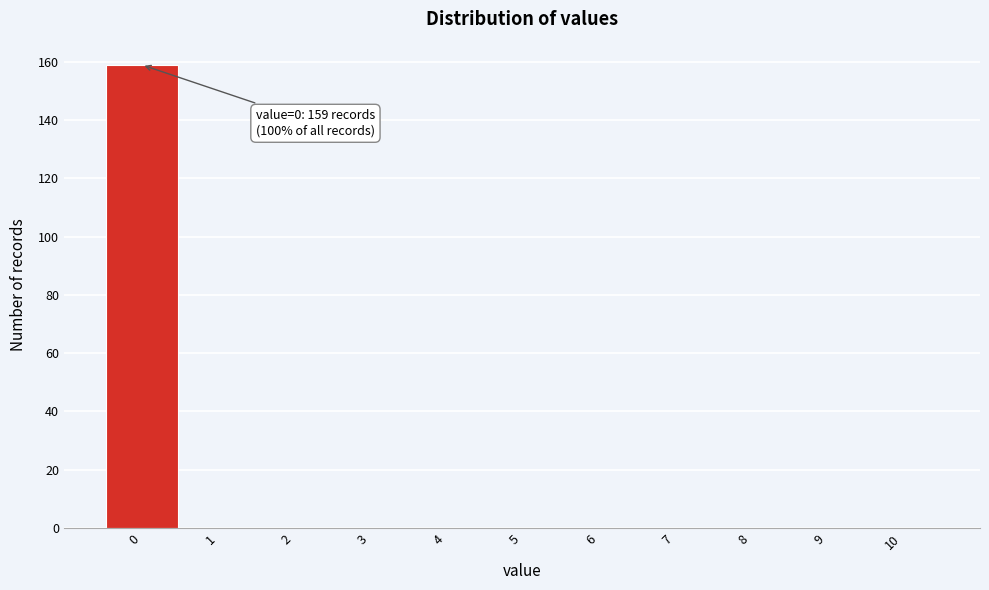

Over which range of the x-axis is the bar tallest?

-0.5 to 0.5